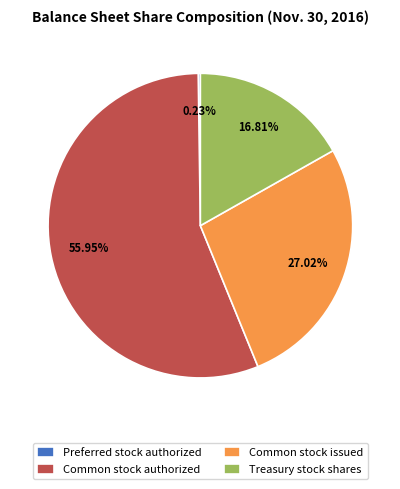

Which slice is the largest?

Common stock authorized